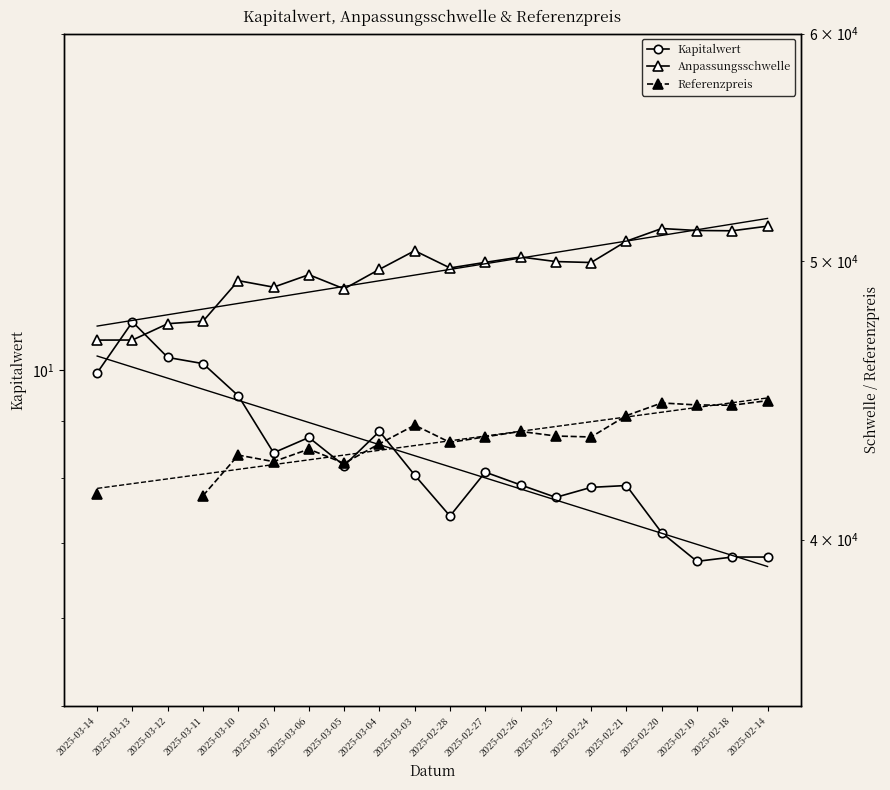

Which category has the highest value in the Kapitalwert series?

2025-03-13